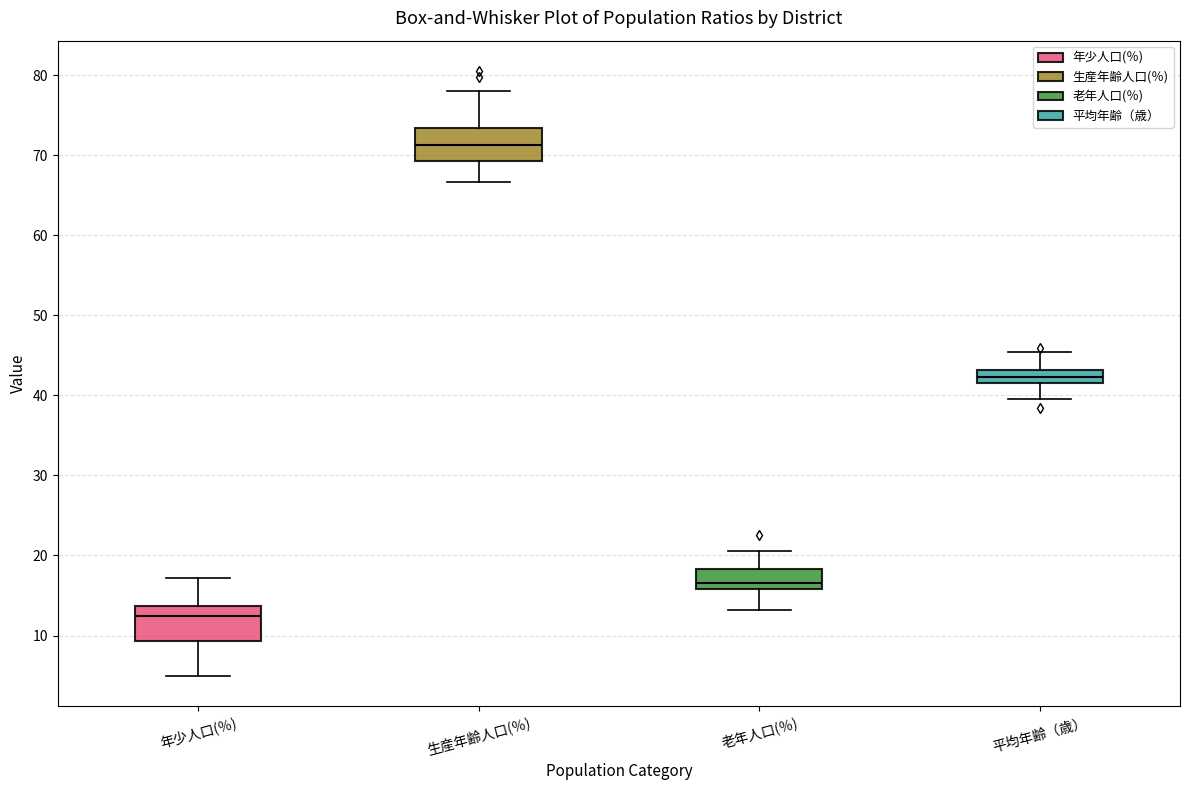

Where does the lower whisker of the box for 年少人口(％) end on the y-axis? The values are not printed on the chart, so give them approximately, as read against the axis.

5